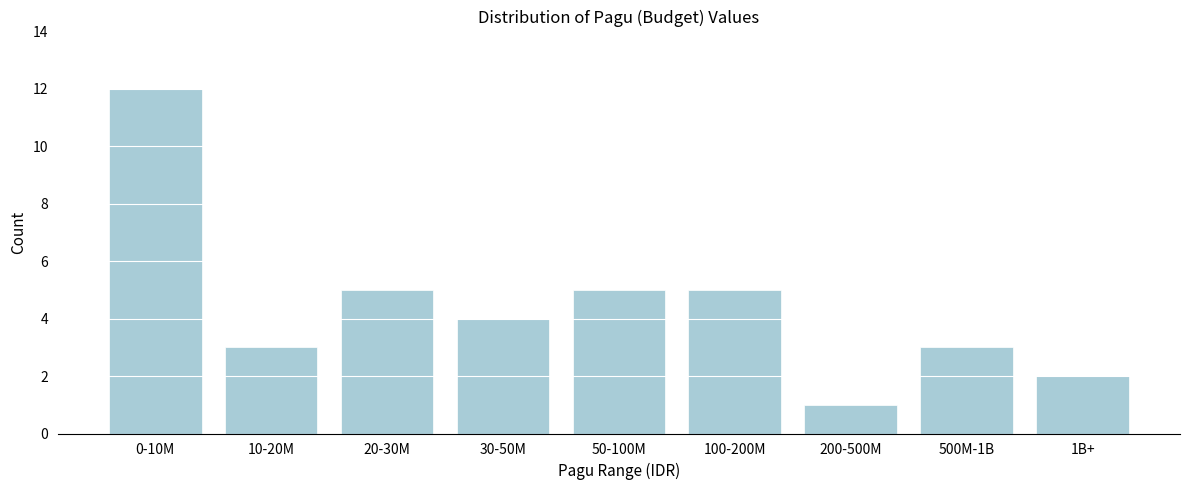

Reading right to left, what are all the values shown in this chart?

2	3	1	5	5	4	5	3	12